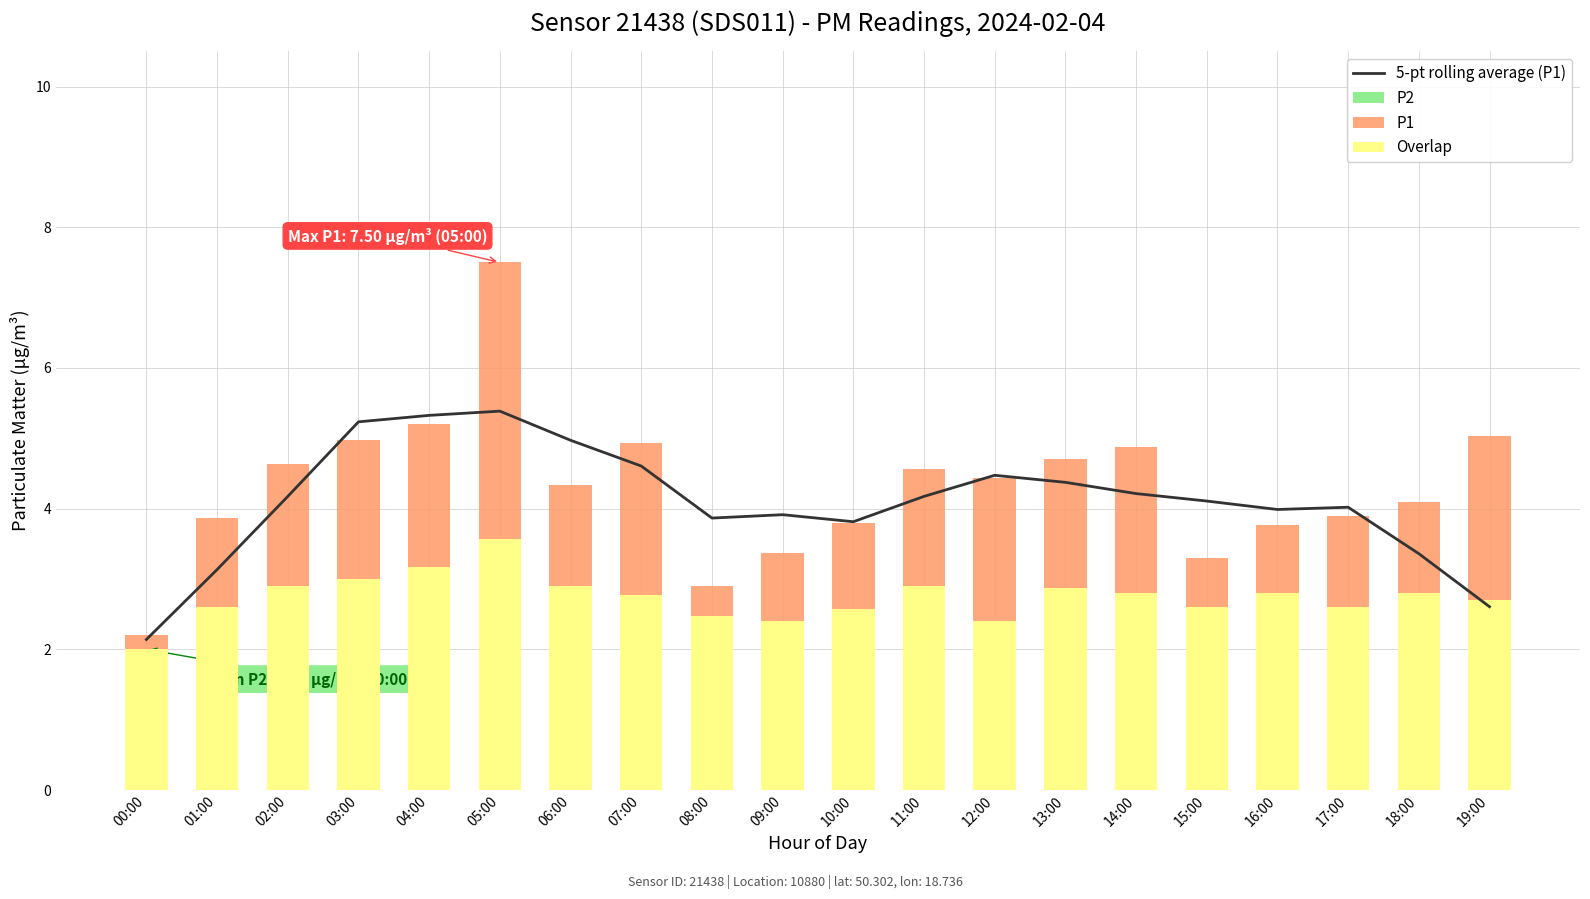

What is the approximate value of P2 at 19:00?

2.7